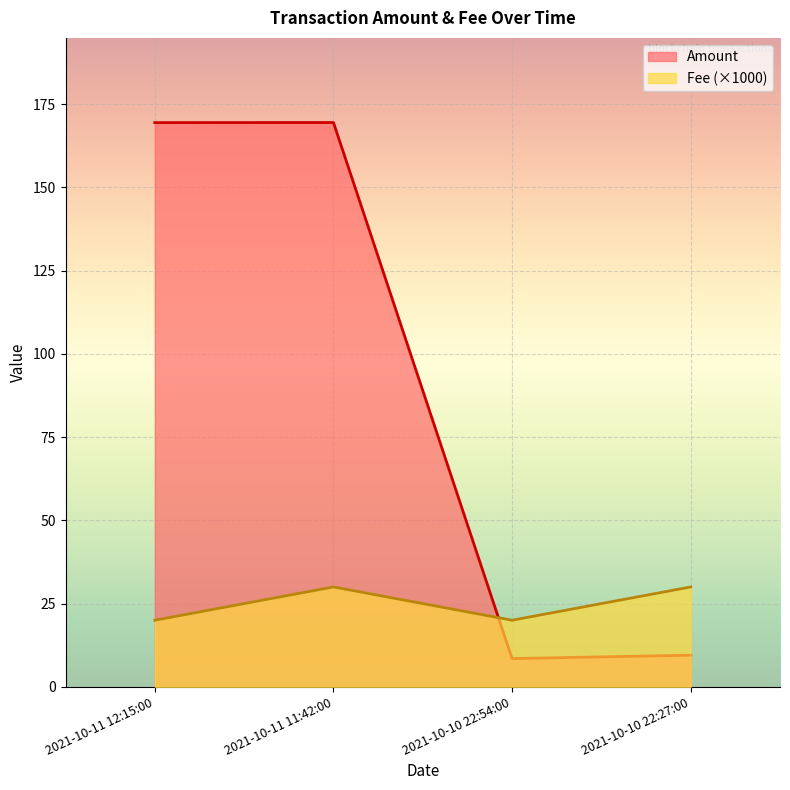

Where do Amount and Fee first cross each other?

2021-10-11 11:42:00 and 2021-10-10 22:54:00